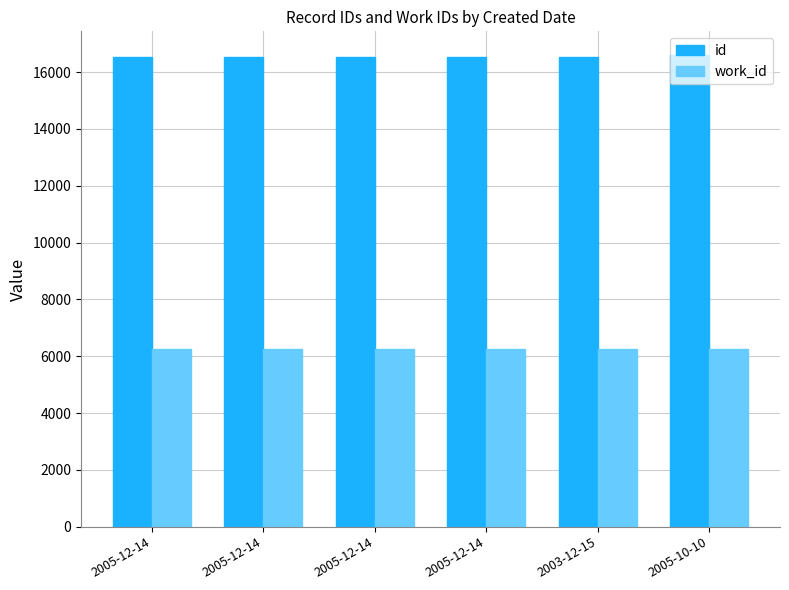

Reading left to right, what are all the values shown in this chart?

id: 16535	16536	16537	16539	16542	16608
work_id: 6240	6241	6242	6242	6244	6271